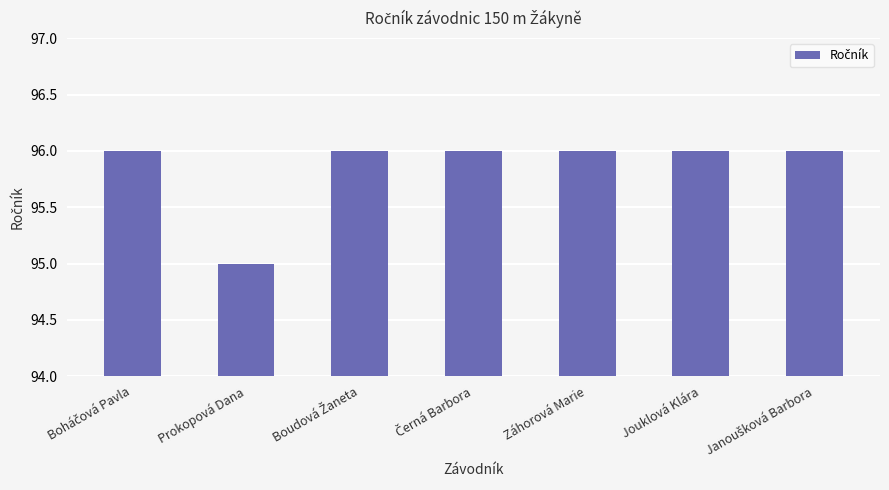

Count the number of categories in the chart.

7